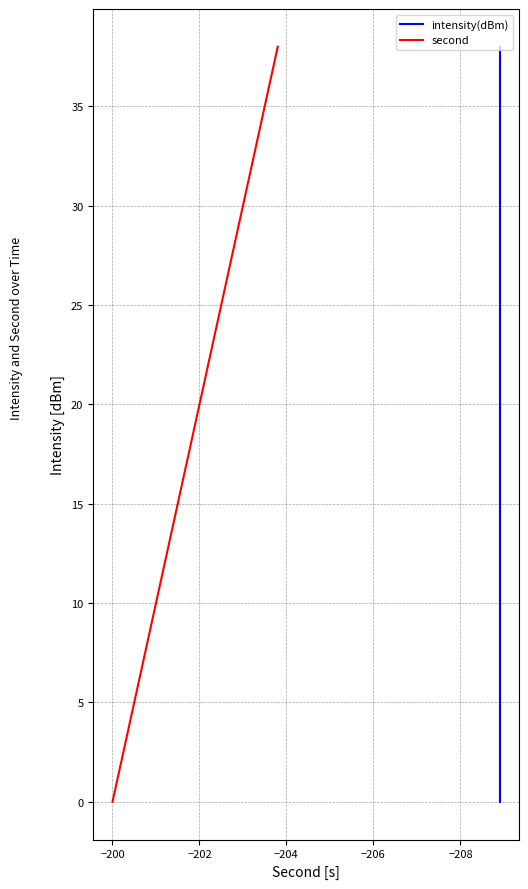

True or false: second and intensity(dBm) intersect in this chart.

False